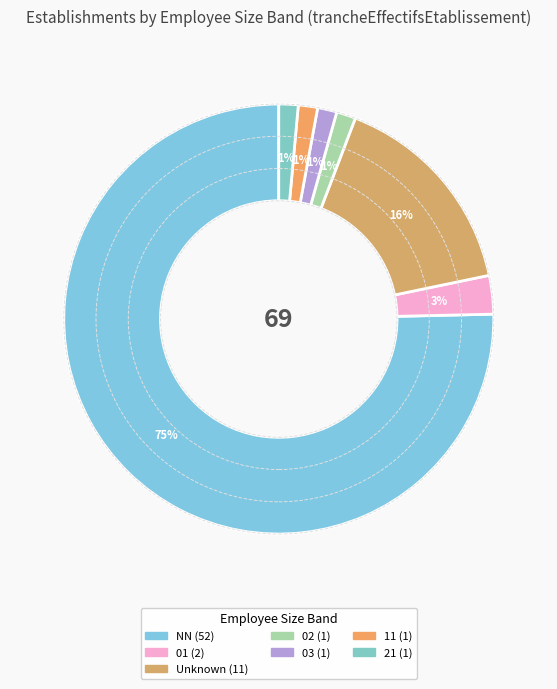

Count the number of slices in the pie.

7